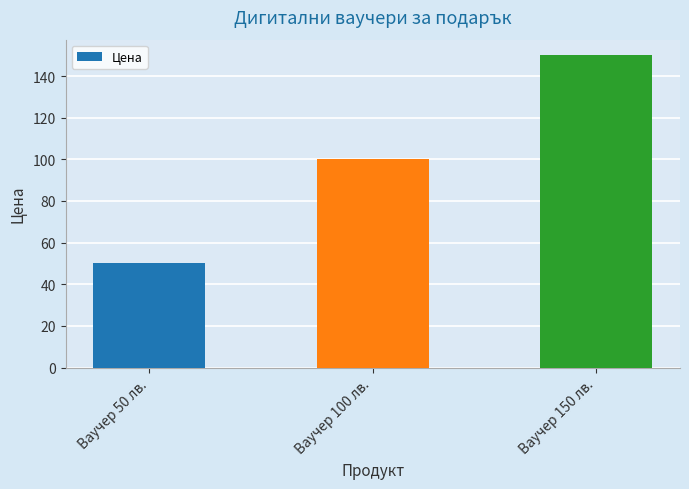

What is the change in value from Ваучер 100 лв. to Ваучер 150 лв.?

+50.0